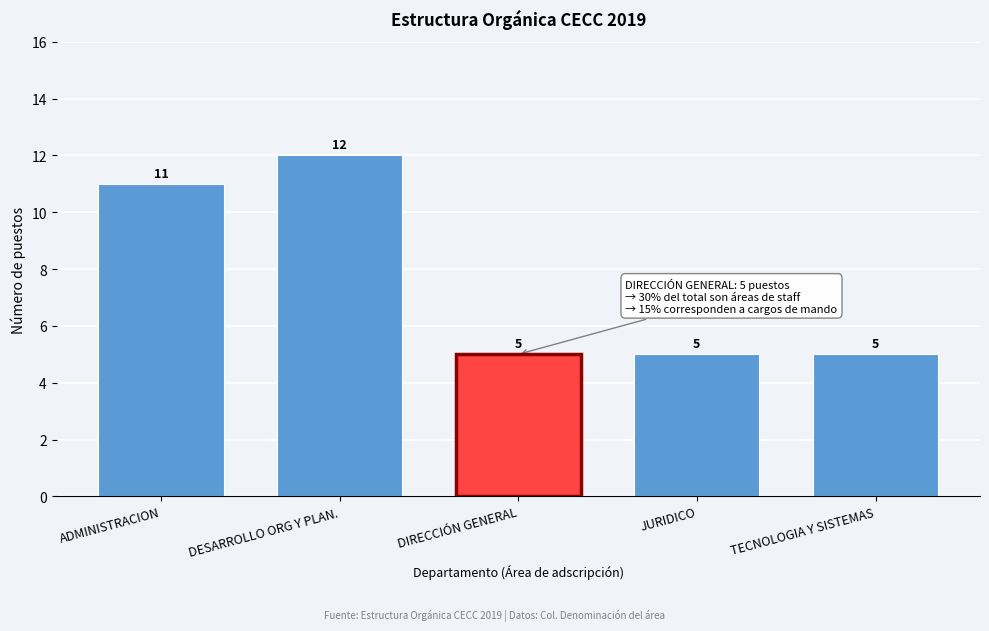

Reading left to right, what are all the values shown in this chart?

ADMINISTRACION=11	DESARROLLO ORG Y PLAN.=12	DIRECCIÓN GENERAL=5	JURIDICO=5	TECNOLOGIA Y SISTEMAS=5